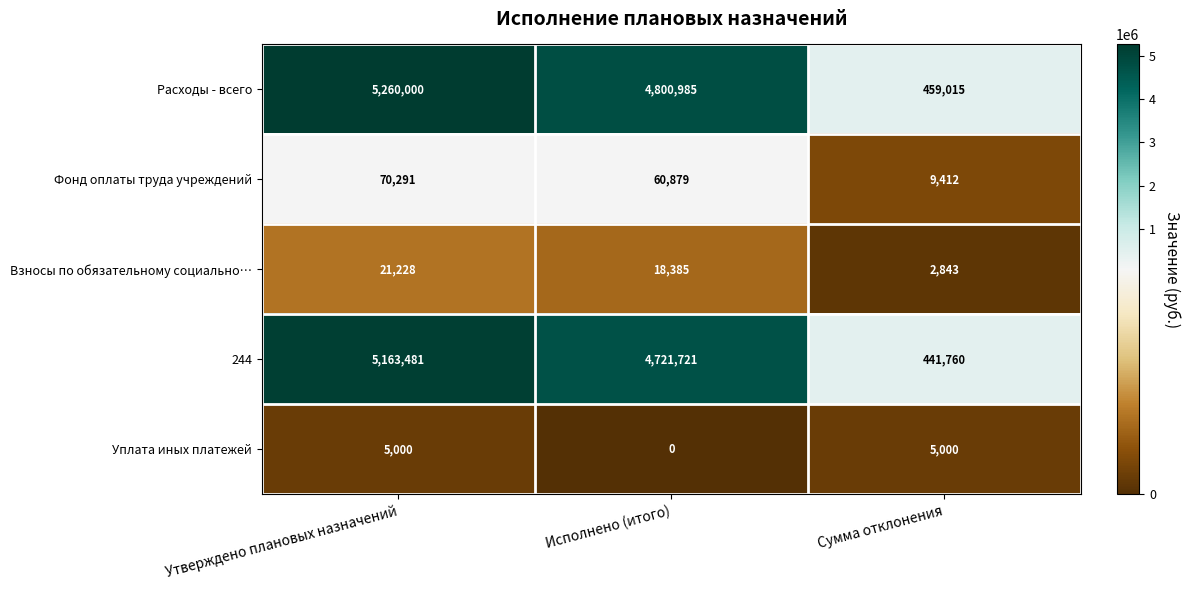

How many series are shown in this chart?

5